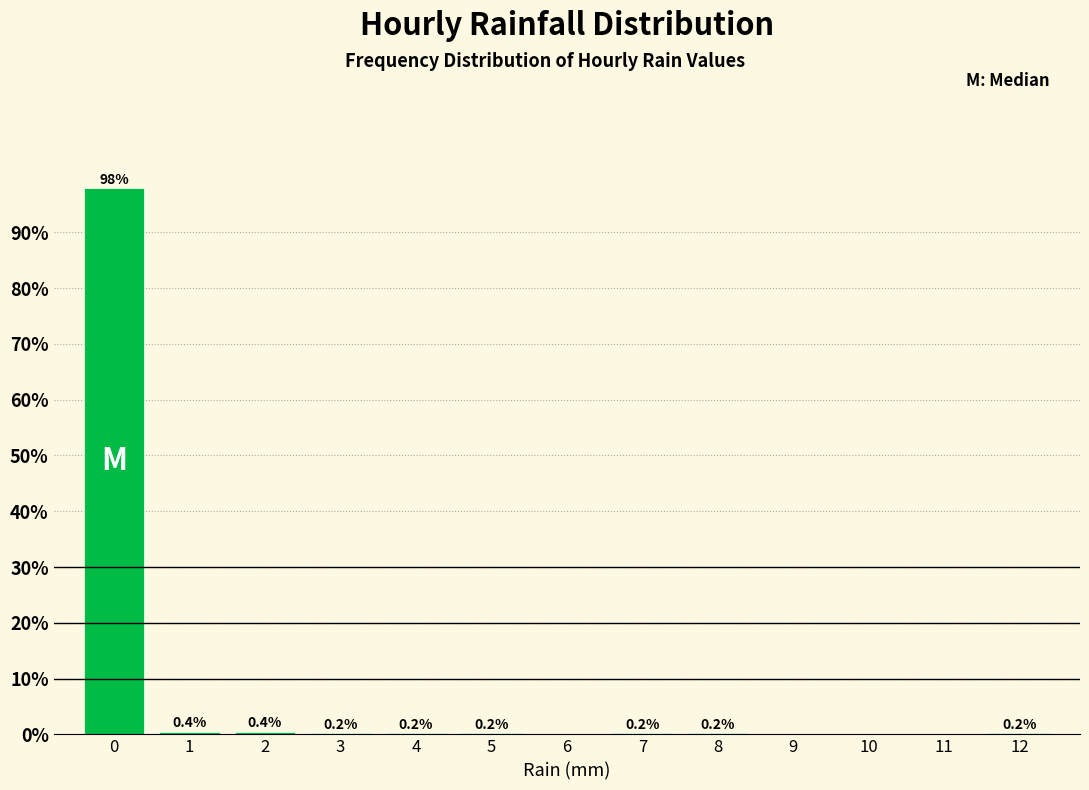

Reading right to left, transcribe all the data shown in this chart.

12=0.2	11=0.0	10=0.0	9=0.0	8=0.2	7=0.2	6=0.0	5=0.2	4=0.2	3=0.2	2=0.4	1=0.4	0=97.9